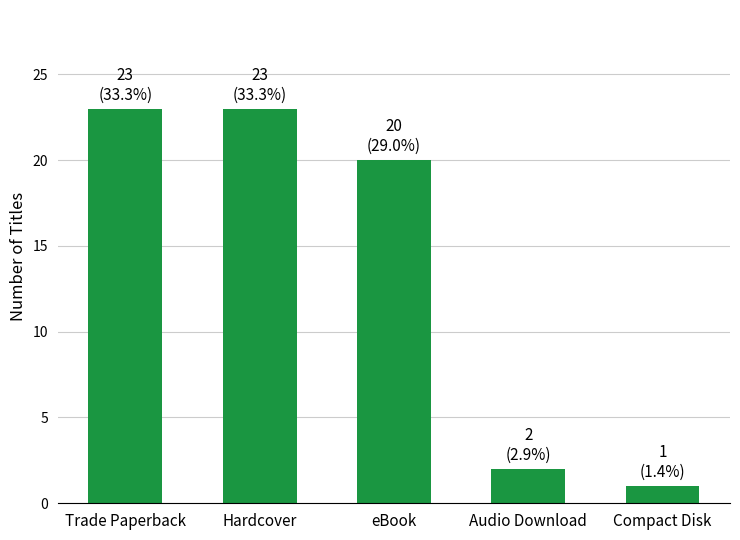

What is the maximum value shown in the chart?

23